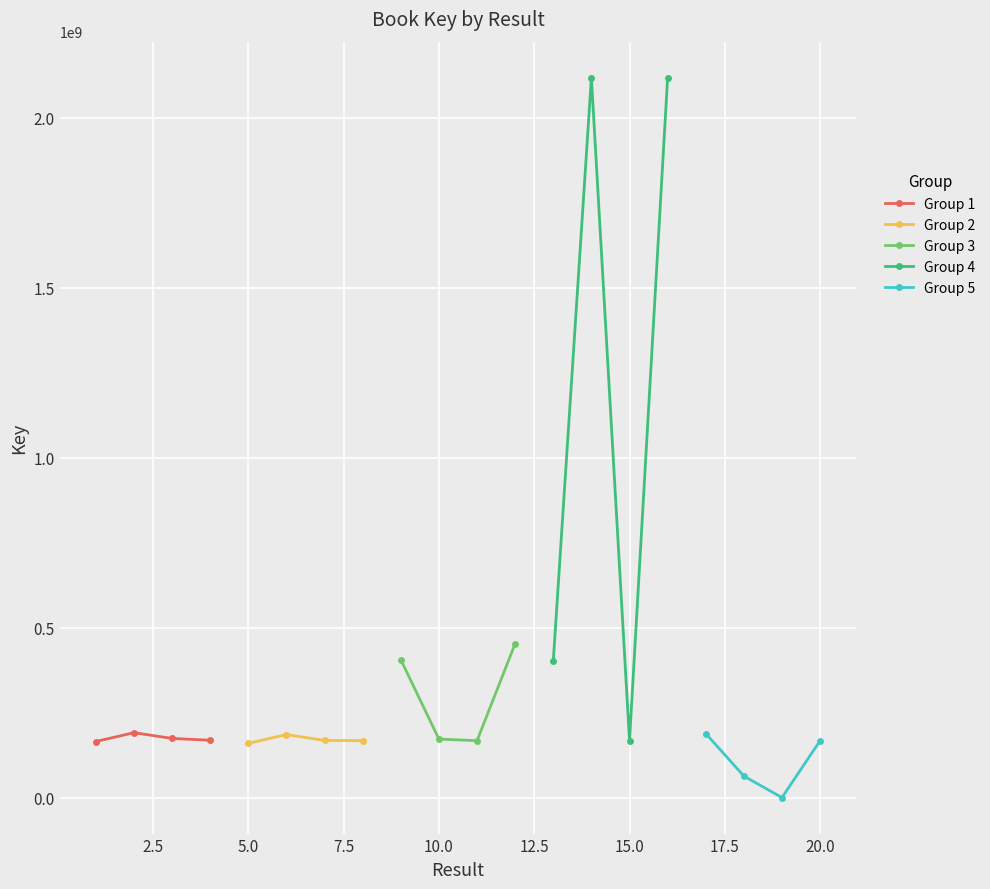

True or false: Group 1 has more than 0 interior local peaks.

True